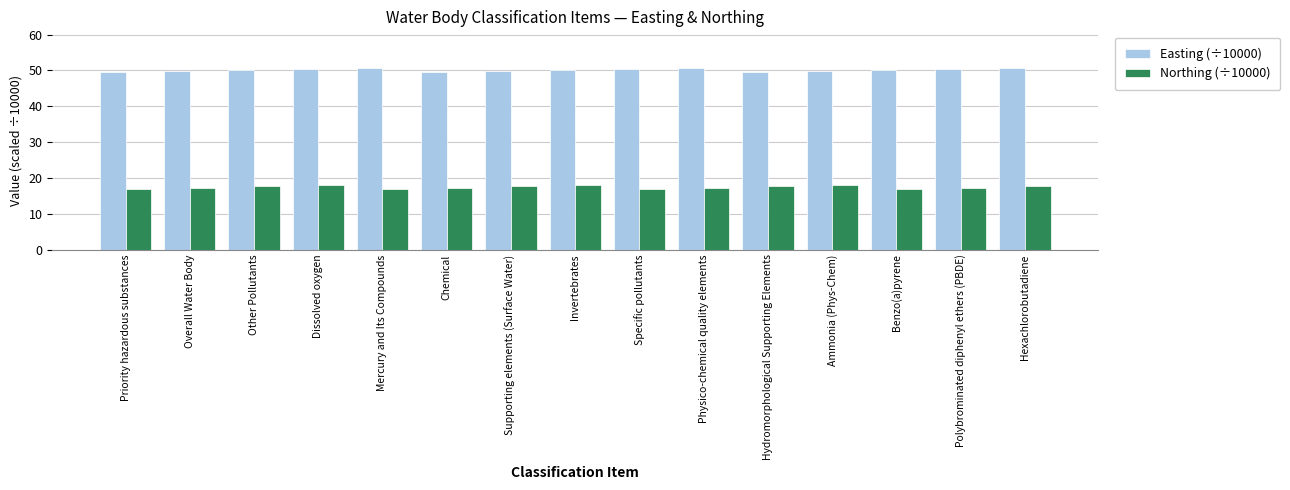

What is the lowest value of the Easting (÷10000) series?

49.5